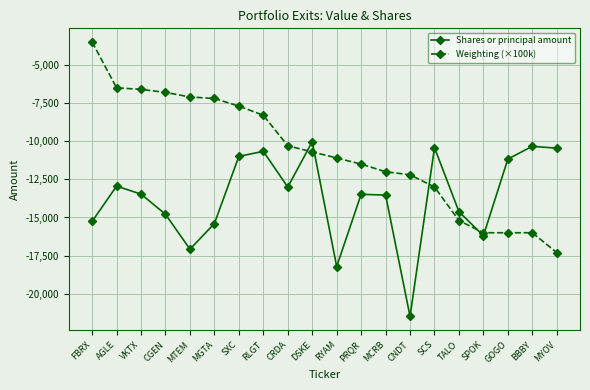

Where is the first local minimum for Shares or principal amount?

MTEM